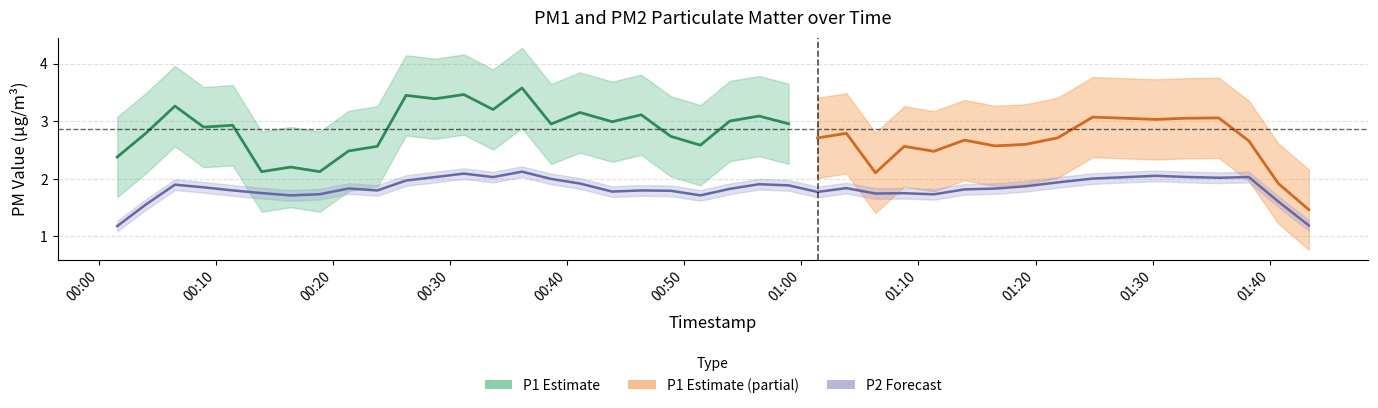

True or false: P2 has a value of 2.9 at 37.

False